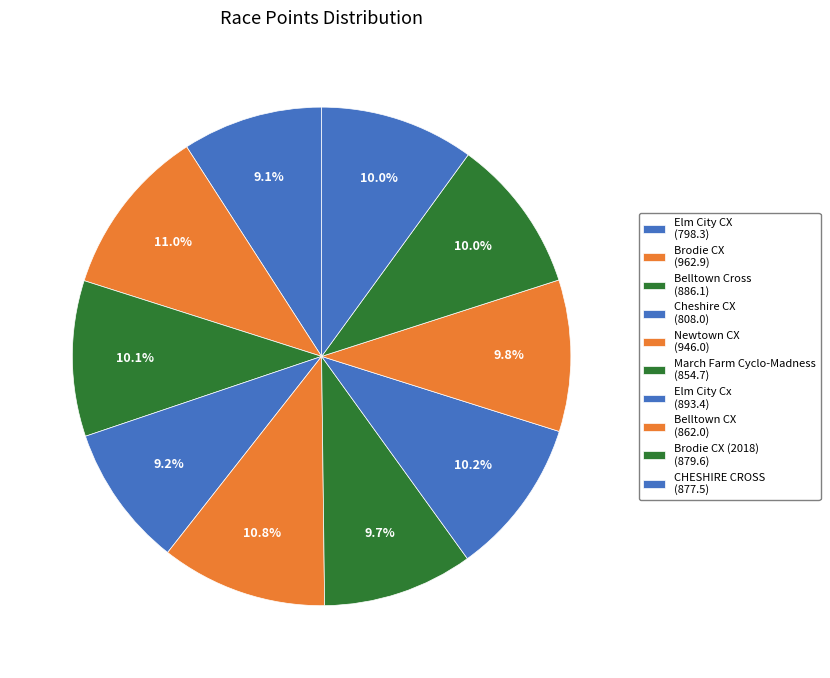

Rank the categories by value from lowest to highest.

Elm City CX, Cheshire CX, March Farm Cyclo-Madness, Belltown CX, CHESHIRE CROSS, Brodie CX (2018), Belltown Cross, Elm City Cx, Newtown CX, Brodie CX